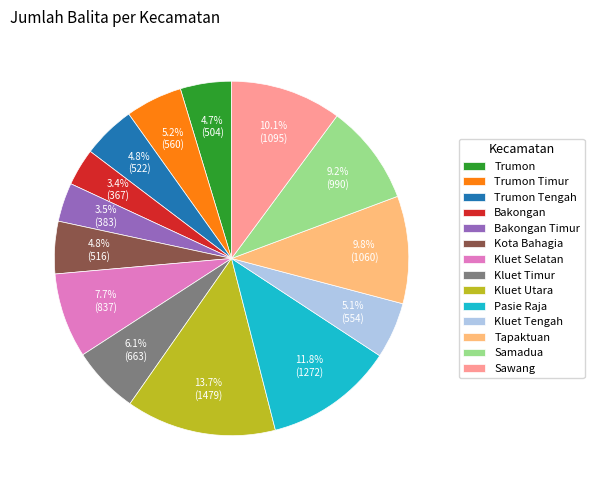

Which has a higher value, Trumon or Sawang?

Sawang